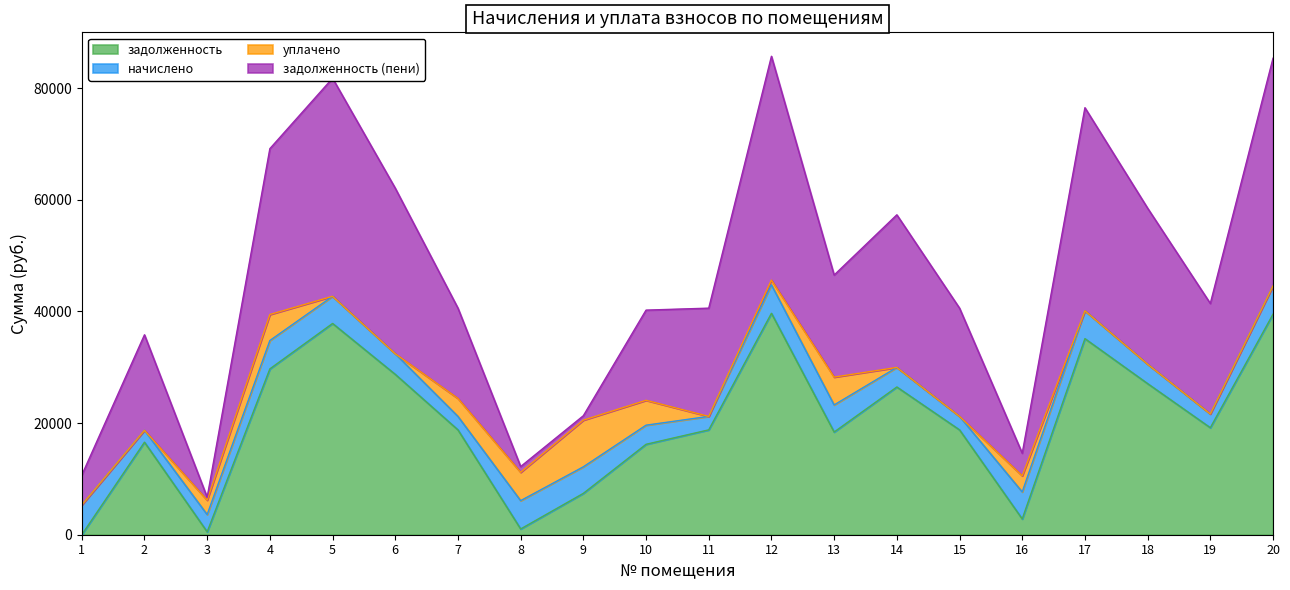

What are all the series names shown in the legend?

задолженность, начислено, уплачено, задолженность (пени)